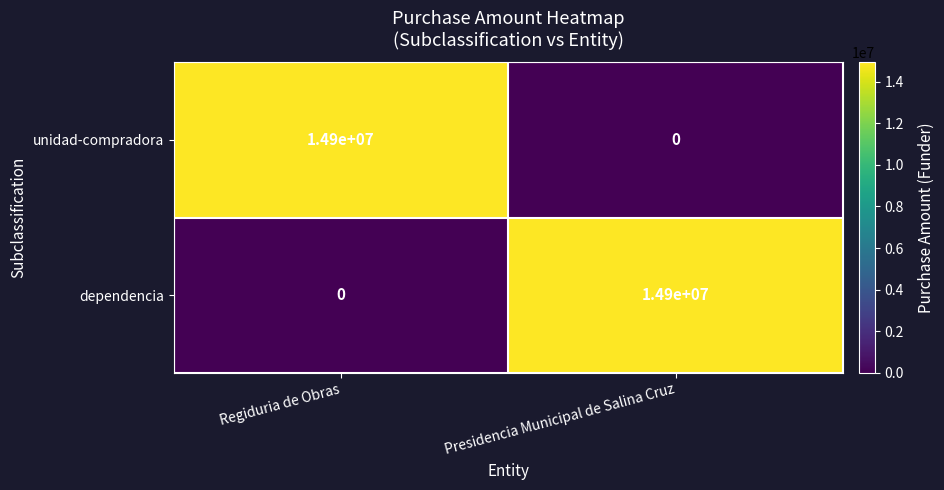

What is the sum of all unidad-compradora values?

14900000